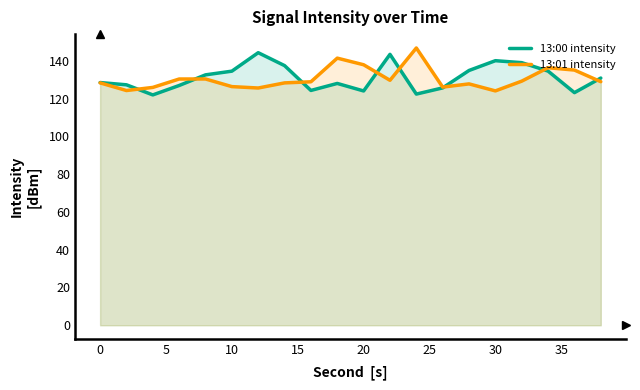

List the series in order of their peak value, lowest first.

13:00 intensity, 13:01 intensity